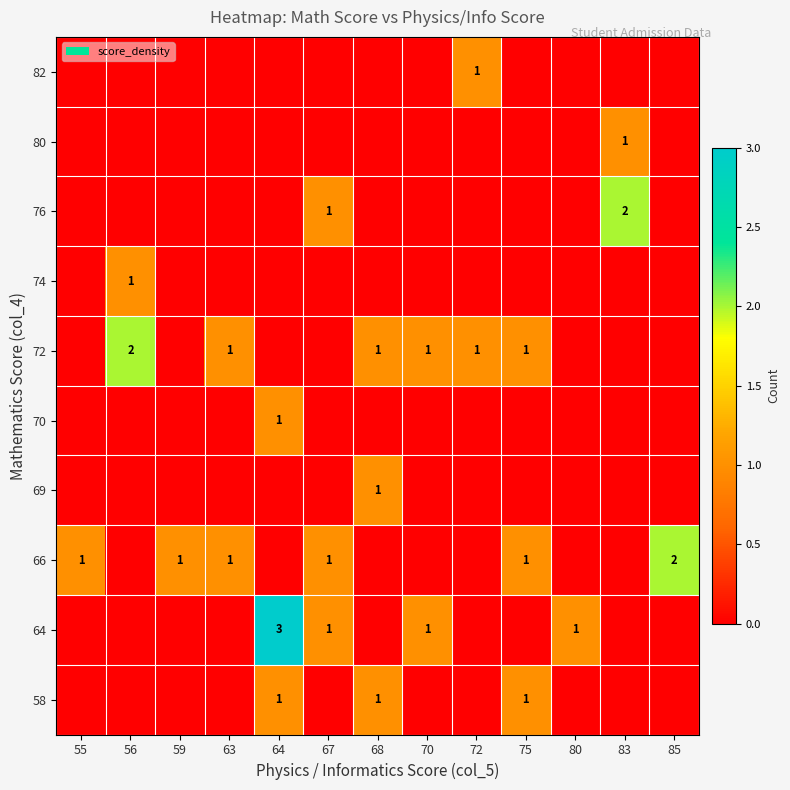

The value of 64 at 59 is 0. True or false?

True